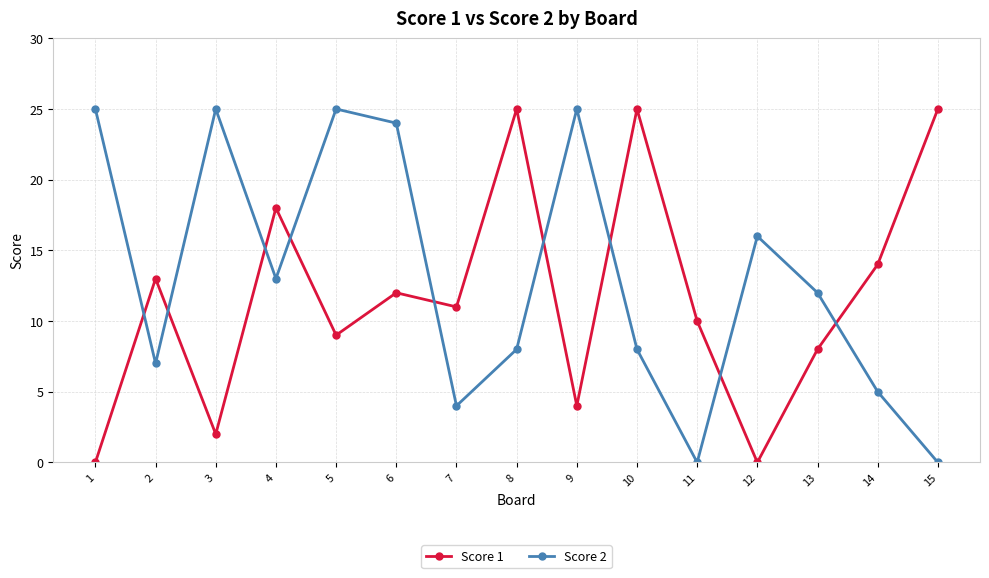

Reading left to right, list all the values displayed in this chart.

Score 1: 1=0	2=13	3=2	4=18	5=9	6=12	7=11	8=25	9=4	10=25	11=10	12=0	13=8	14=14	15=25
Score 2: 1=25	2=7	3=25	4=13	5=25	6=24	7=4	8=8	9=25	10=8	11=0	12=16	13=12	14=5	15=0